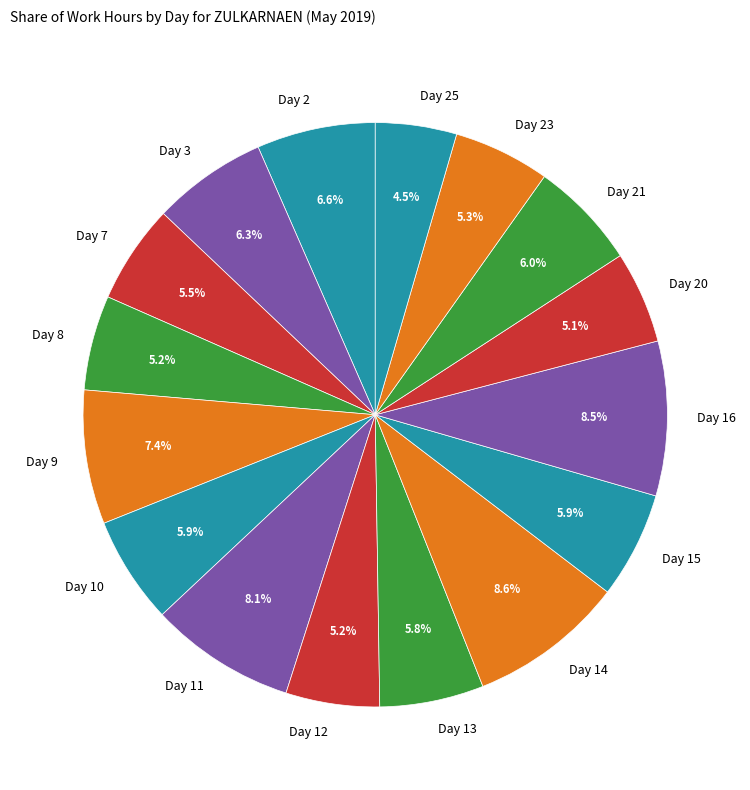

Between Day 11 and Day 7, which is larger?

Day 11